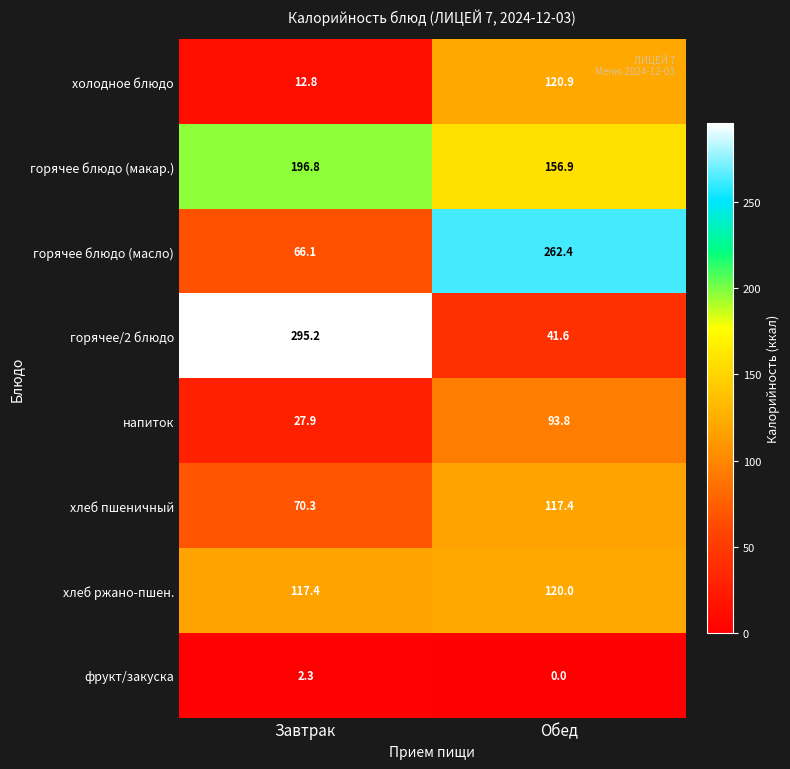

Which label corresponds to the largest value in the chart?

Завтрак